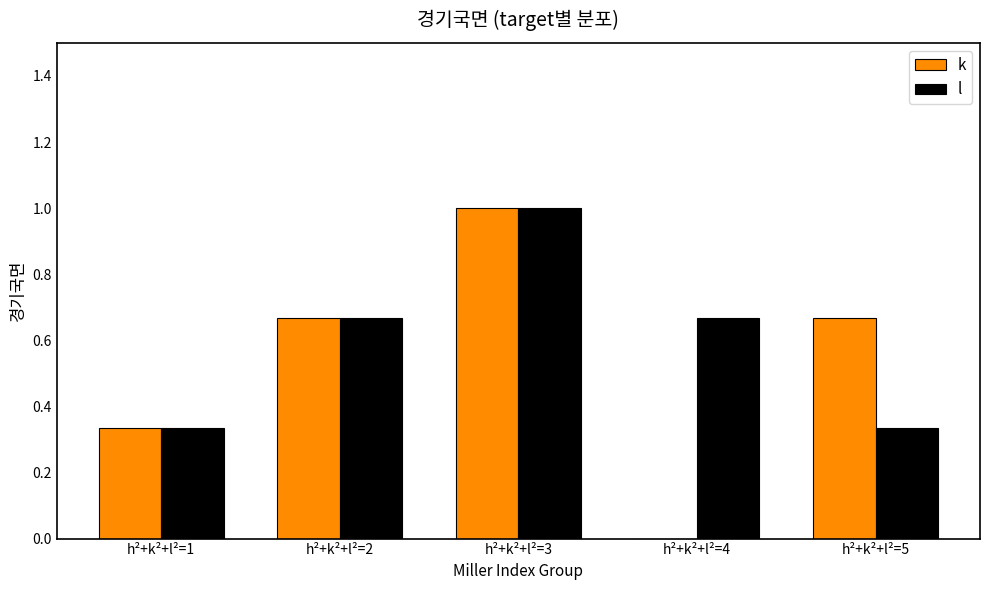

True or false: k has a value of 1.0 at h²+k²+l²=3.

True